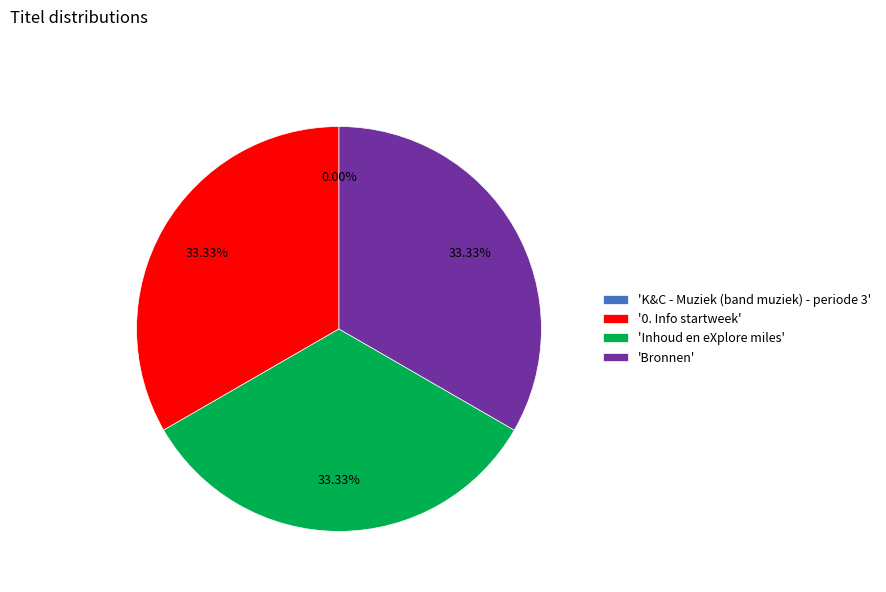

Is there any slice that represents more than half of the pie?

No